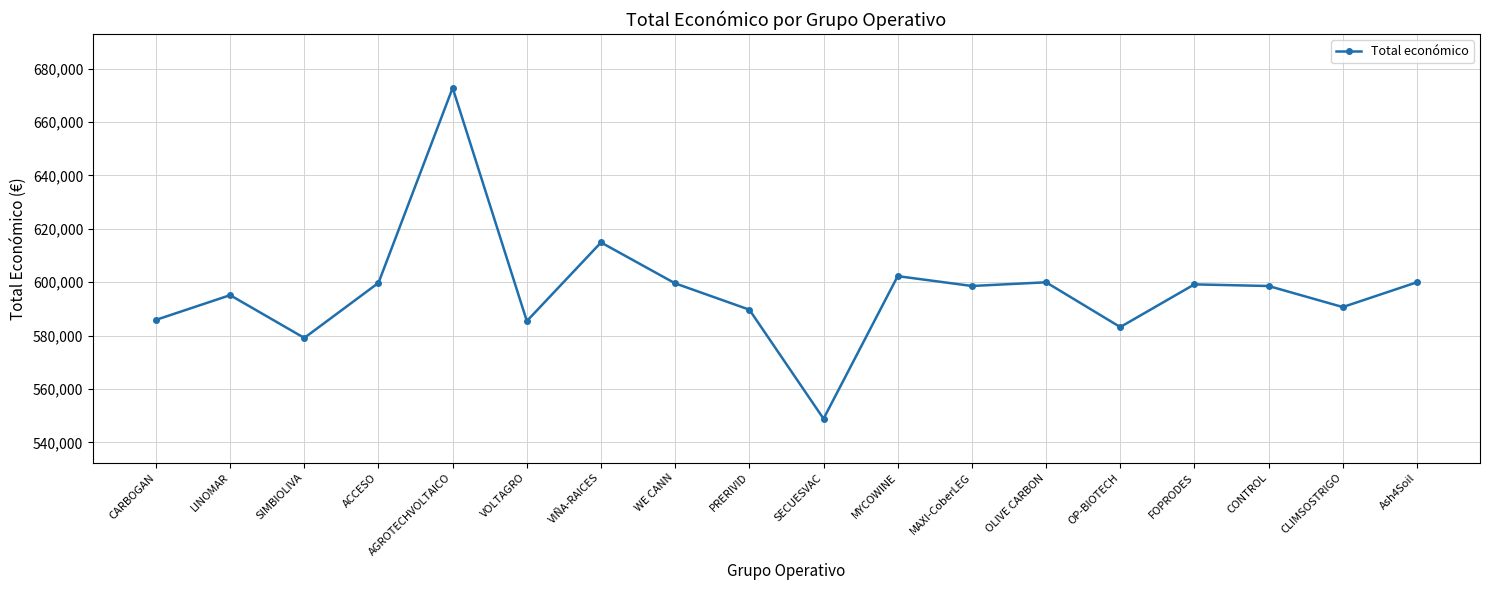

What is the minimum value shown in the chart?

548889.0